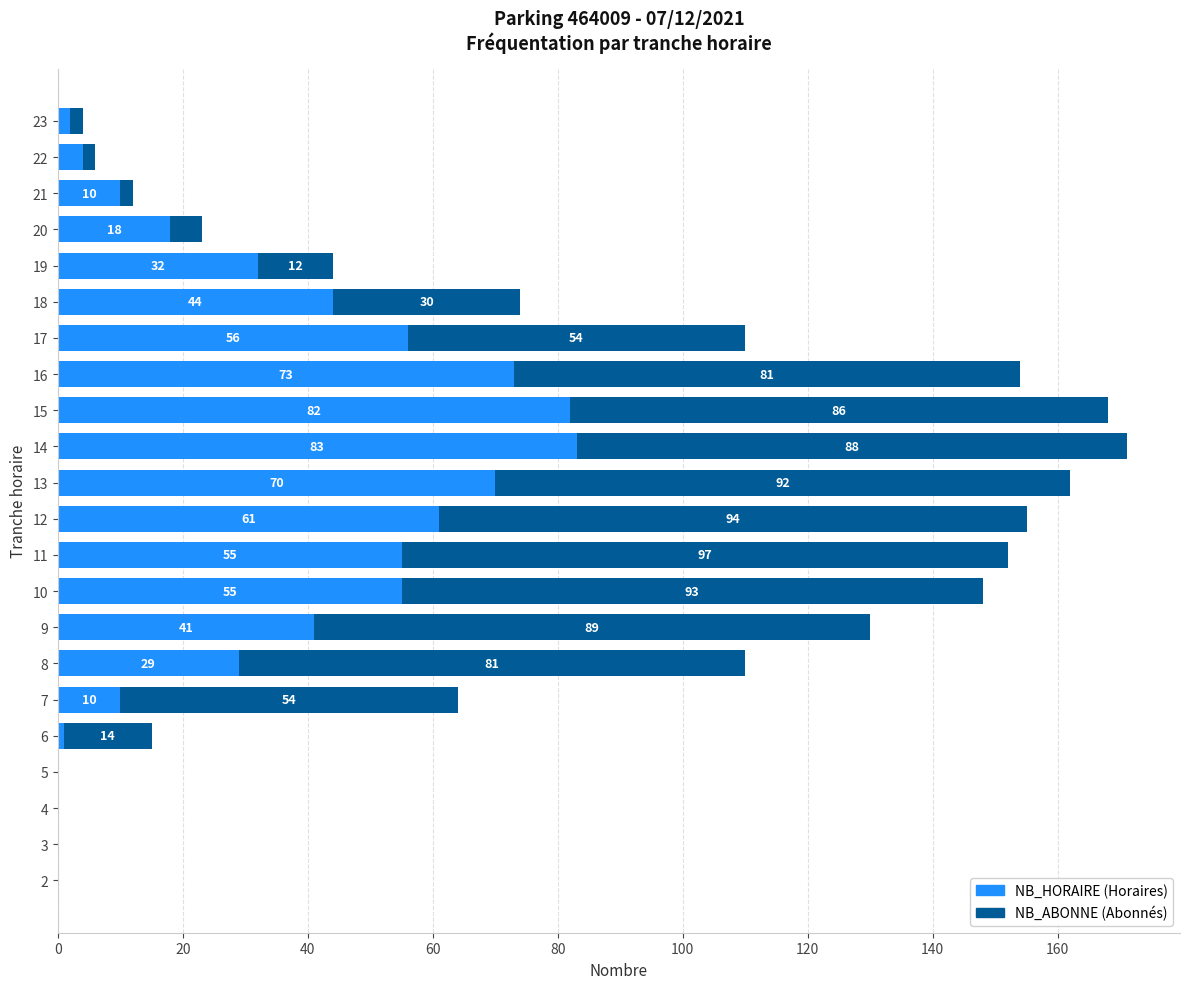

At which category is the sum across all series the highest?

14